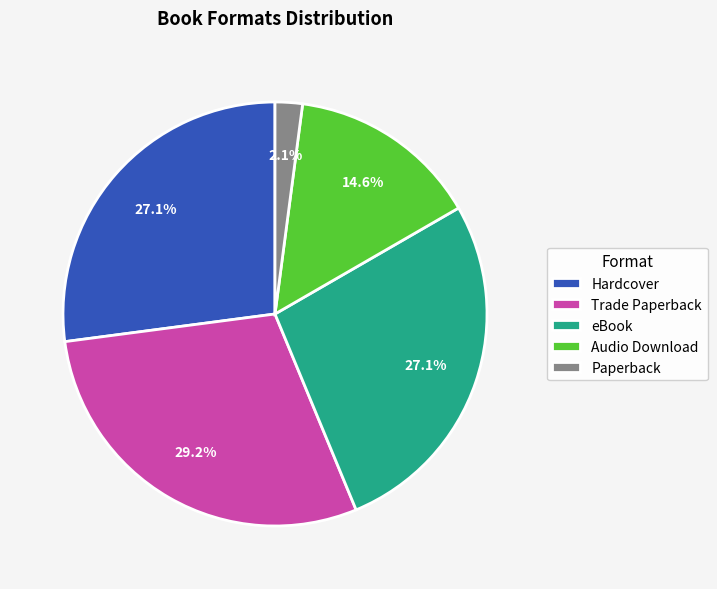

How many slices are in this pie chart?

5